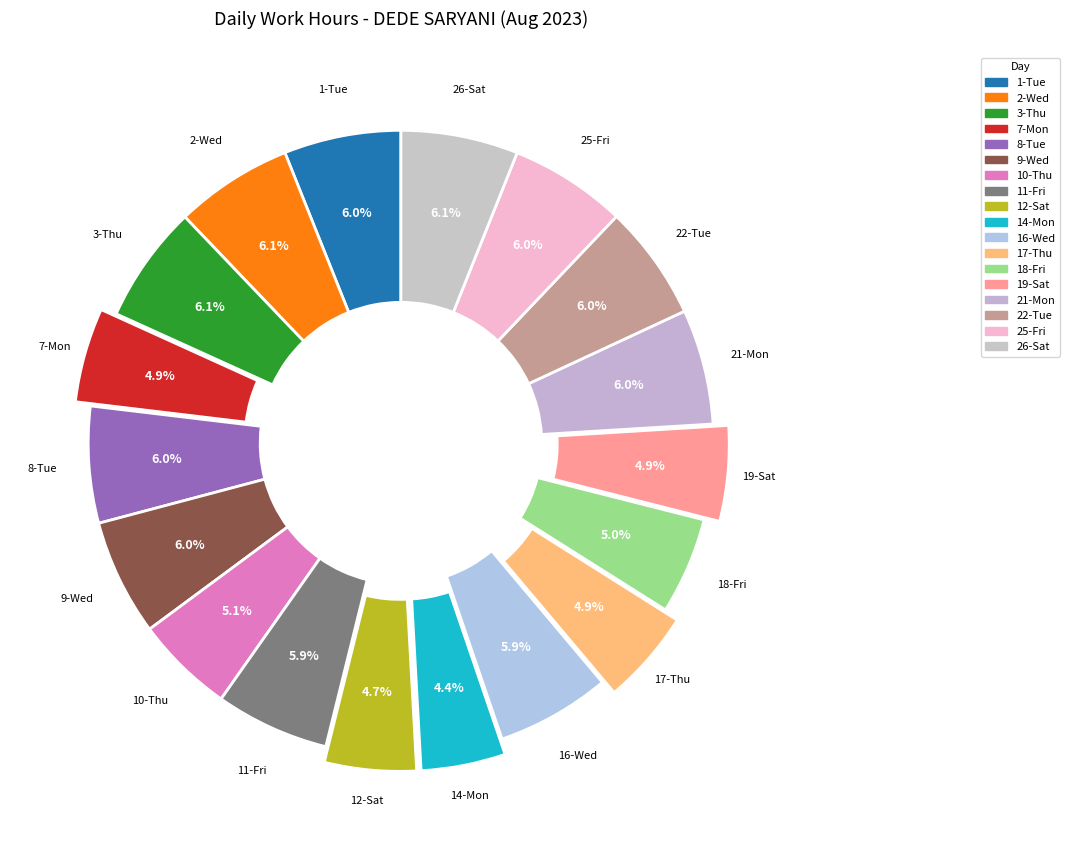

Is there any slice that represents more than half of the pie?

No